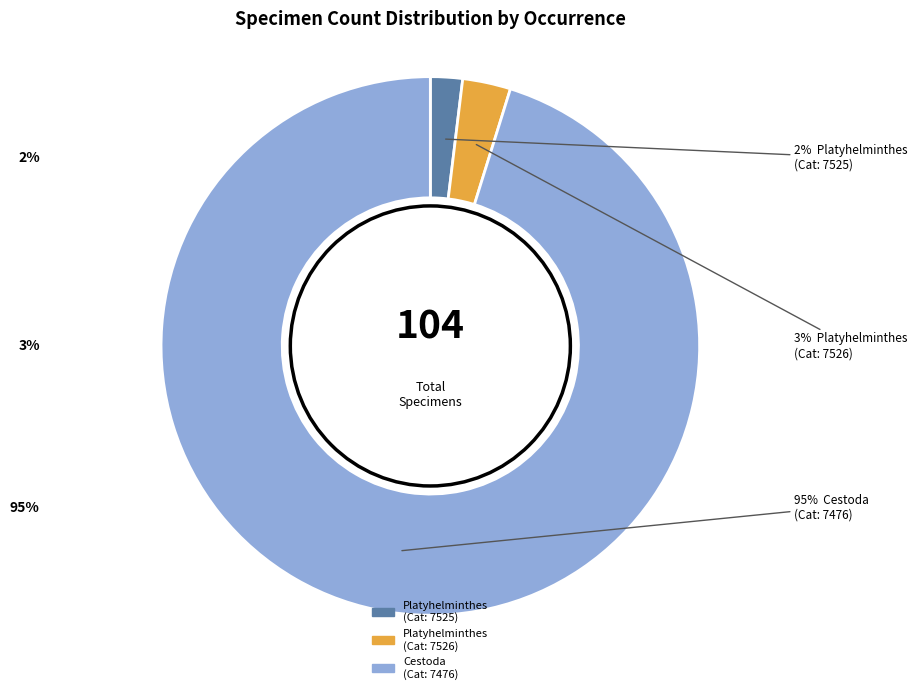

How many slices are in this pie chart?

3